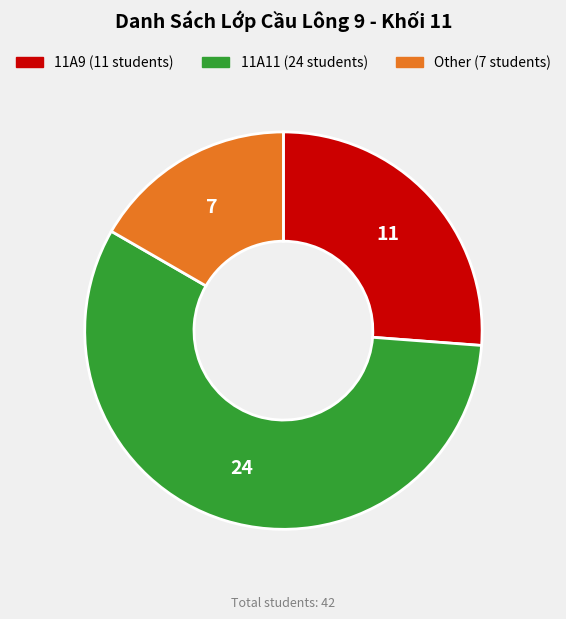

Between Other and 11A11, which is larger?

11A11